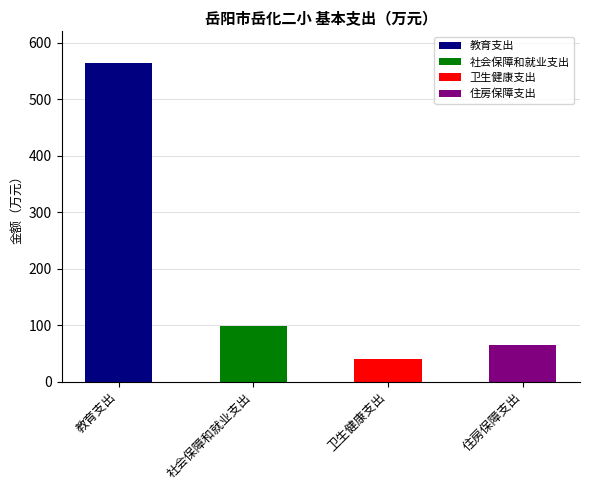

How many data points are less than 98?

2